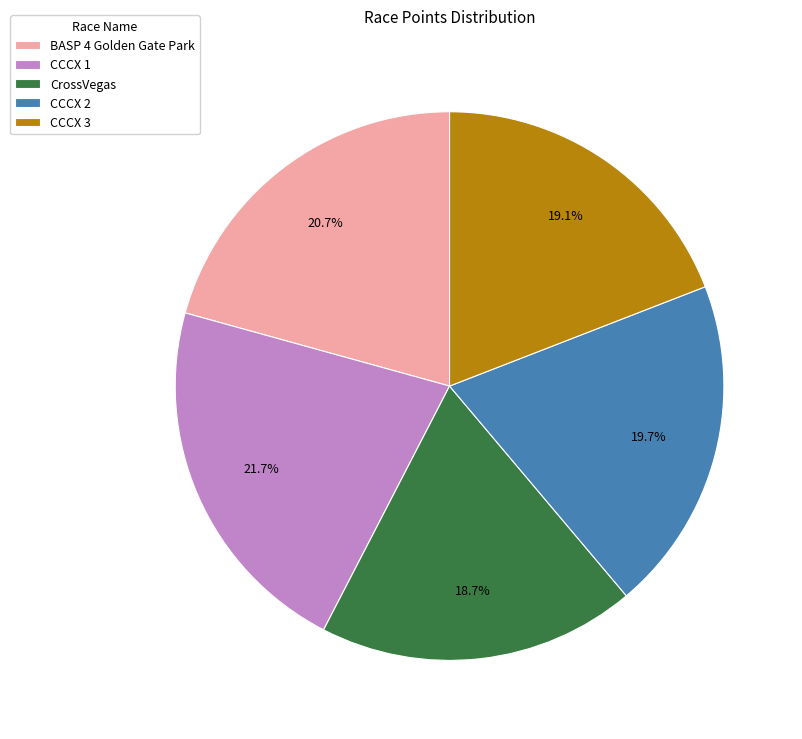

Count the number of slices in the pie.

5